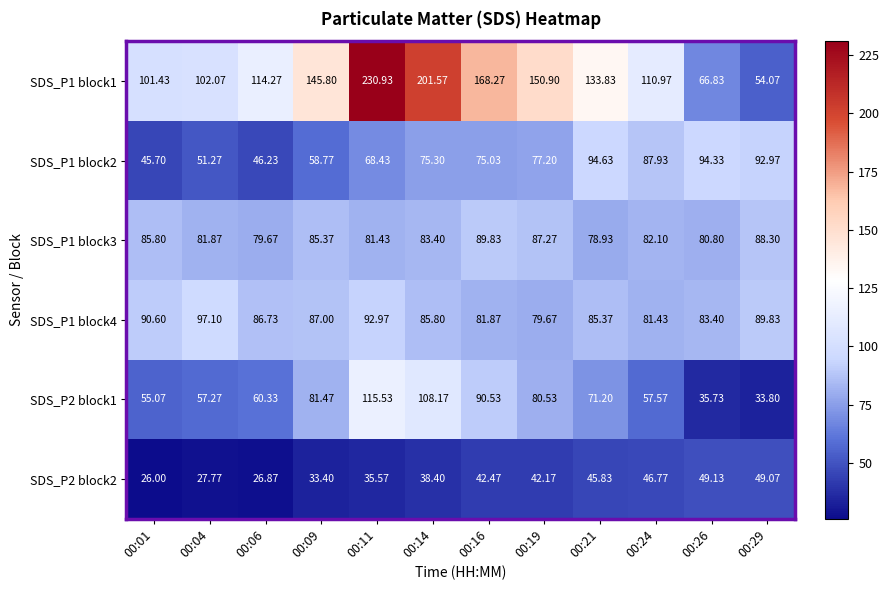

Is the value of SDS_P1 block4 at 00:24 greater than the value of SDS_P1 block1 at 00:04?

No